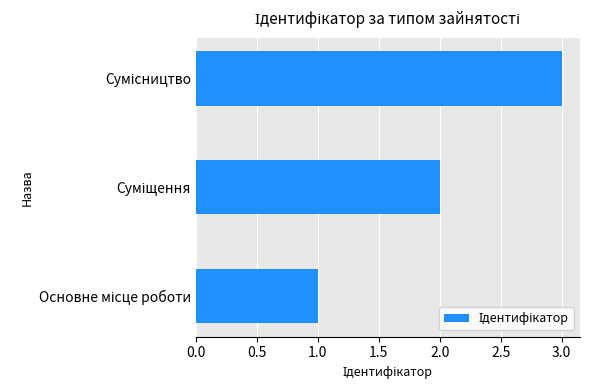

What is the sum of all values?

6